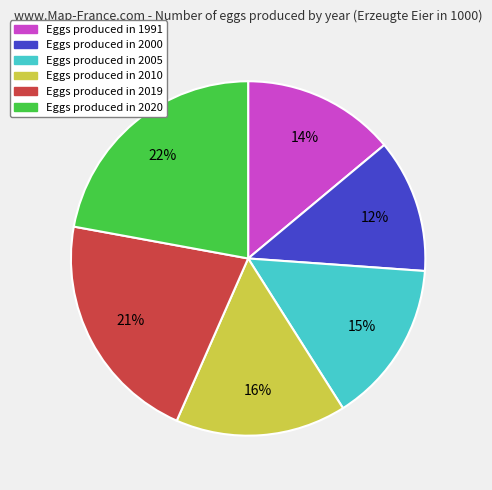

Is there a majority slice in this chart?

No